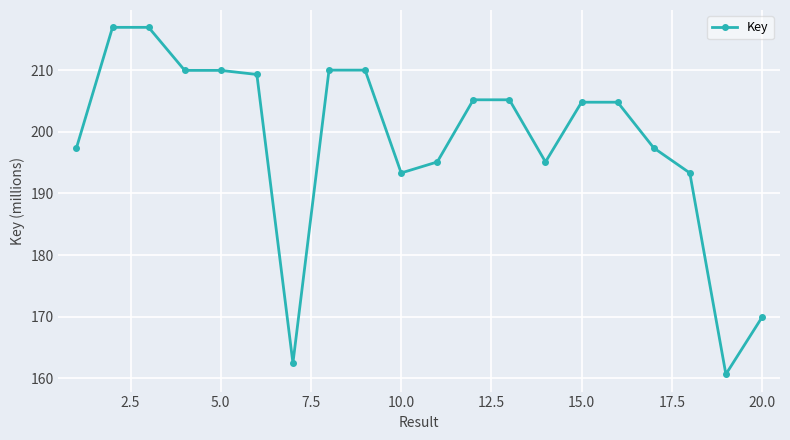

True or false: there are more than 1 points higher than both neighbors.

True